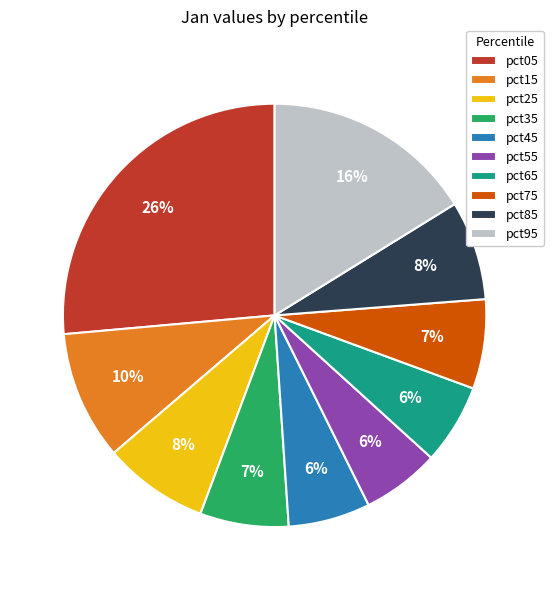

To the nearest percent, what is the combined percentage of pct15 and pct35?

17%